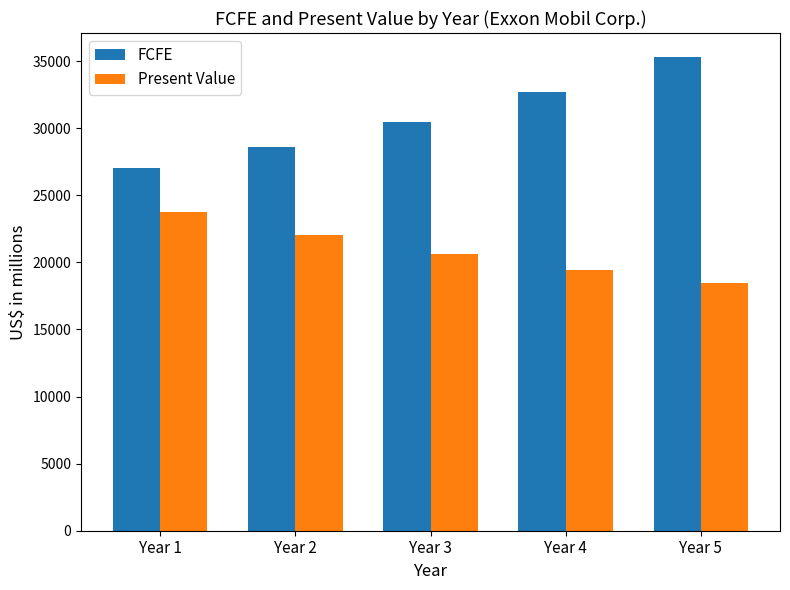

Reading left to right, extract all data points from this chart.

FCFE: Year 1=27029	Year 2=28615	Year 3=30495	Year 4=32715	Year 5=35328
Present Value: Year 1=23733	Year 2=22060	Year 3=20642	Year 4=19444	Year 5=18436